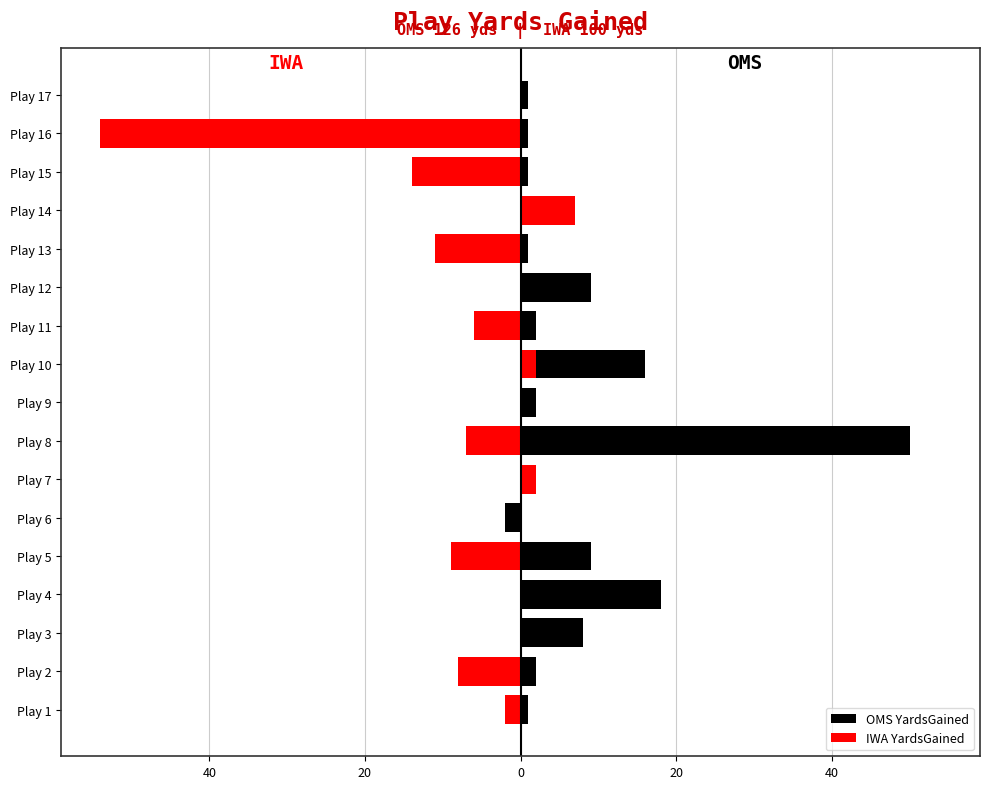

List the series in order of their overall mean, highest first.

OMS YardsGained, IWA YardsGained